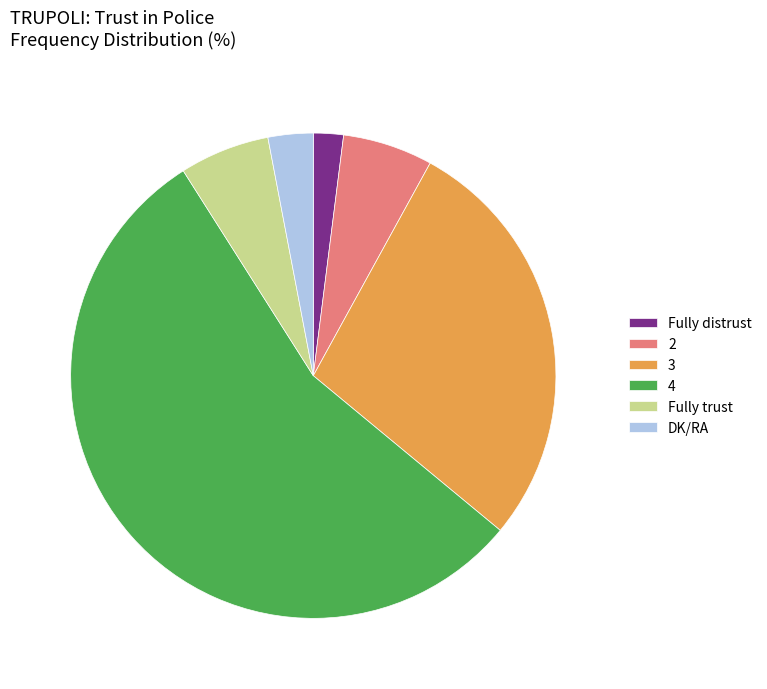

Is the sum of Fully trust and 3 greater than half?

No